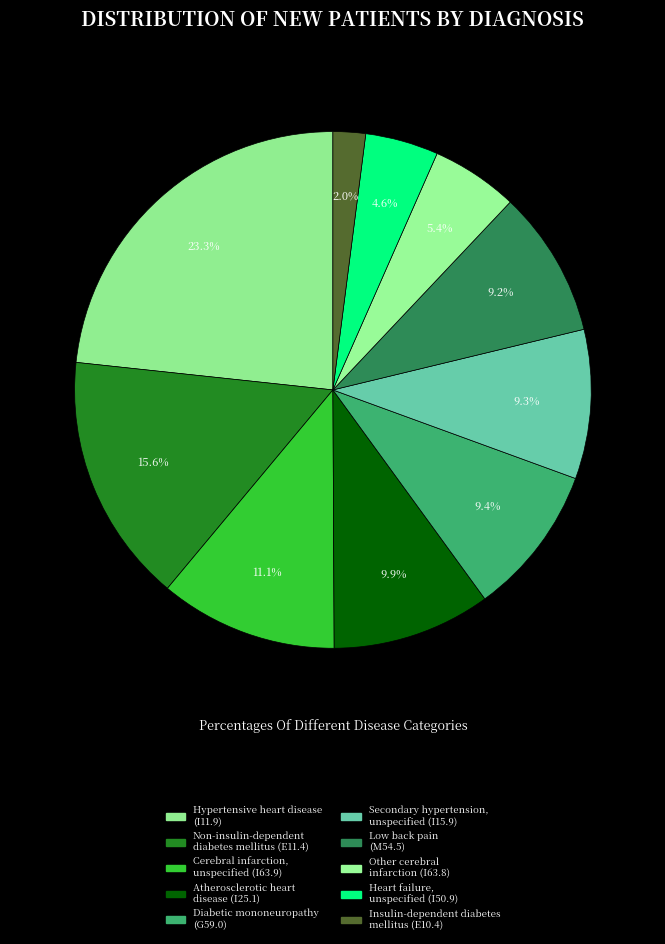

How many slices are in this pie chart?

10